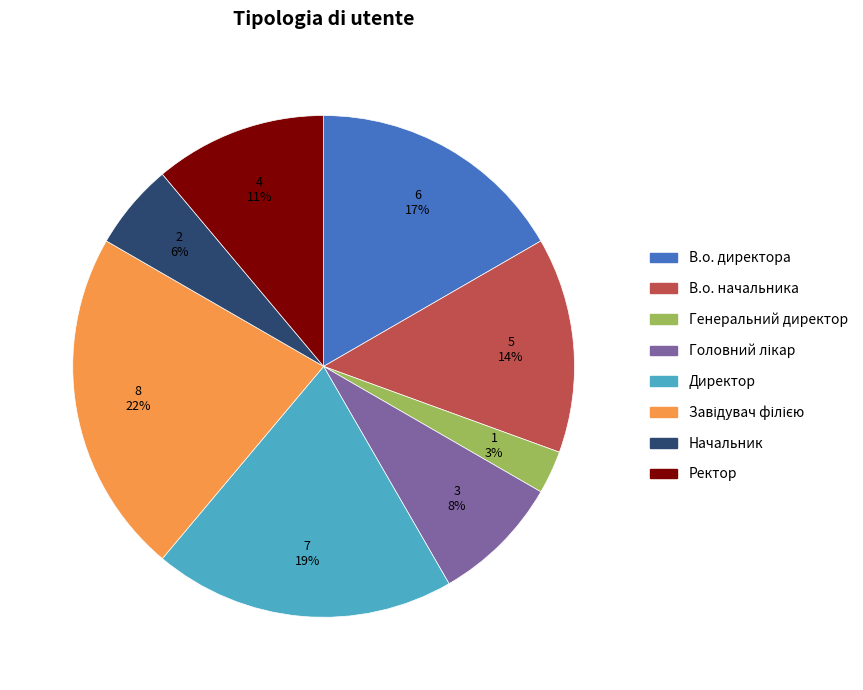

To the nearest percent, what is the average slice percentage?

12%